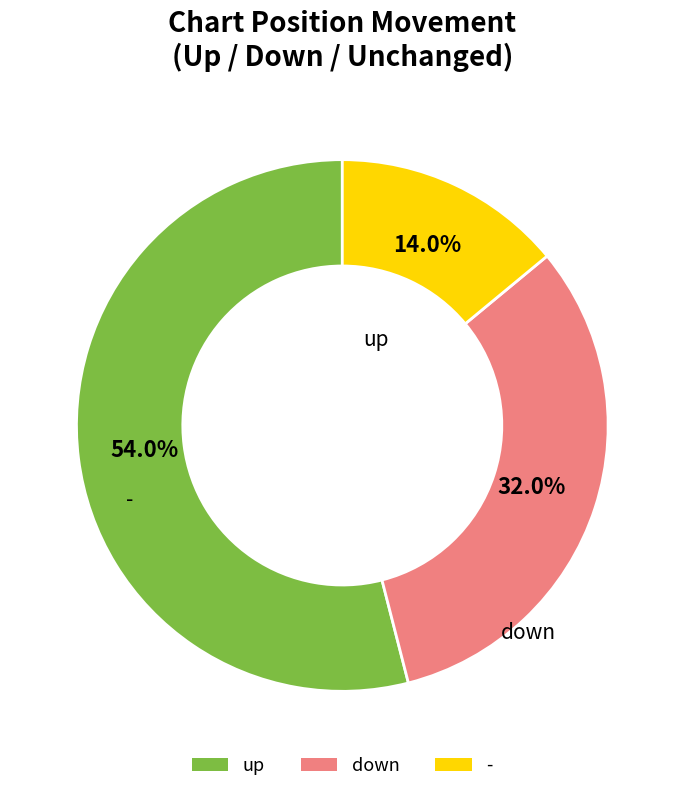

Does down account for over 50% of the chart?

No